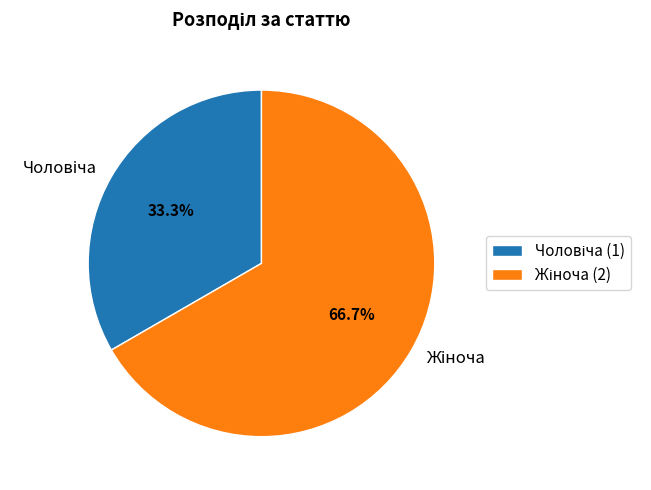

Is there any slice that represents more than half of the pie?

Yes